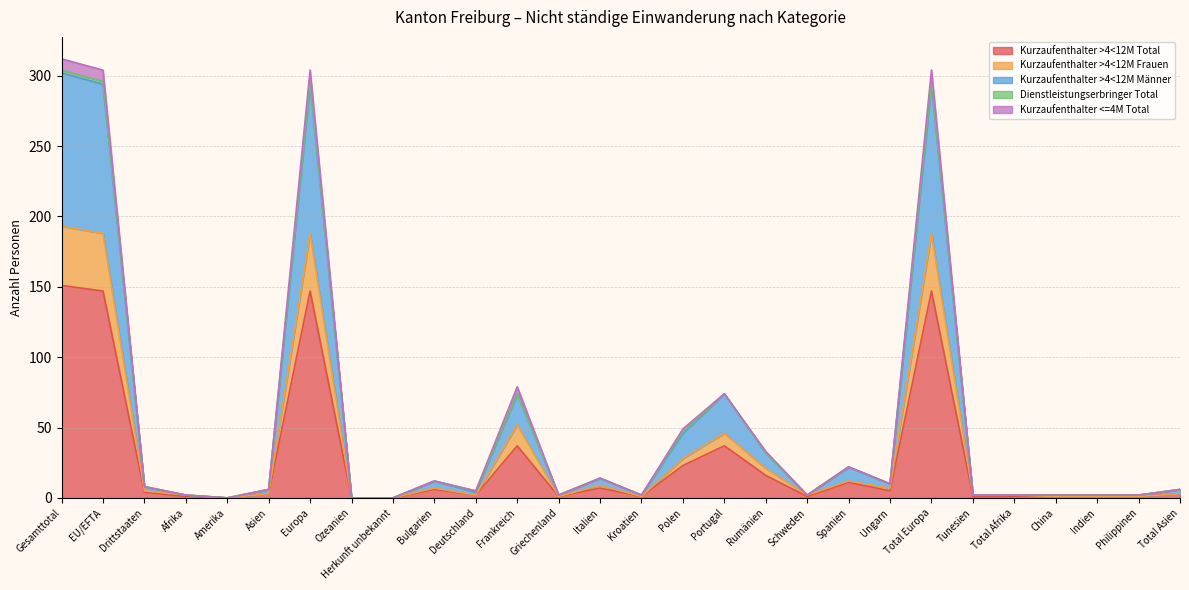

At which label is Kurzaufenthalter >4<12M Total closest to 75?

Frankreich